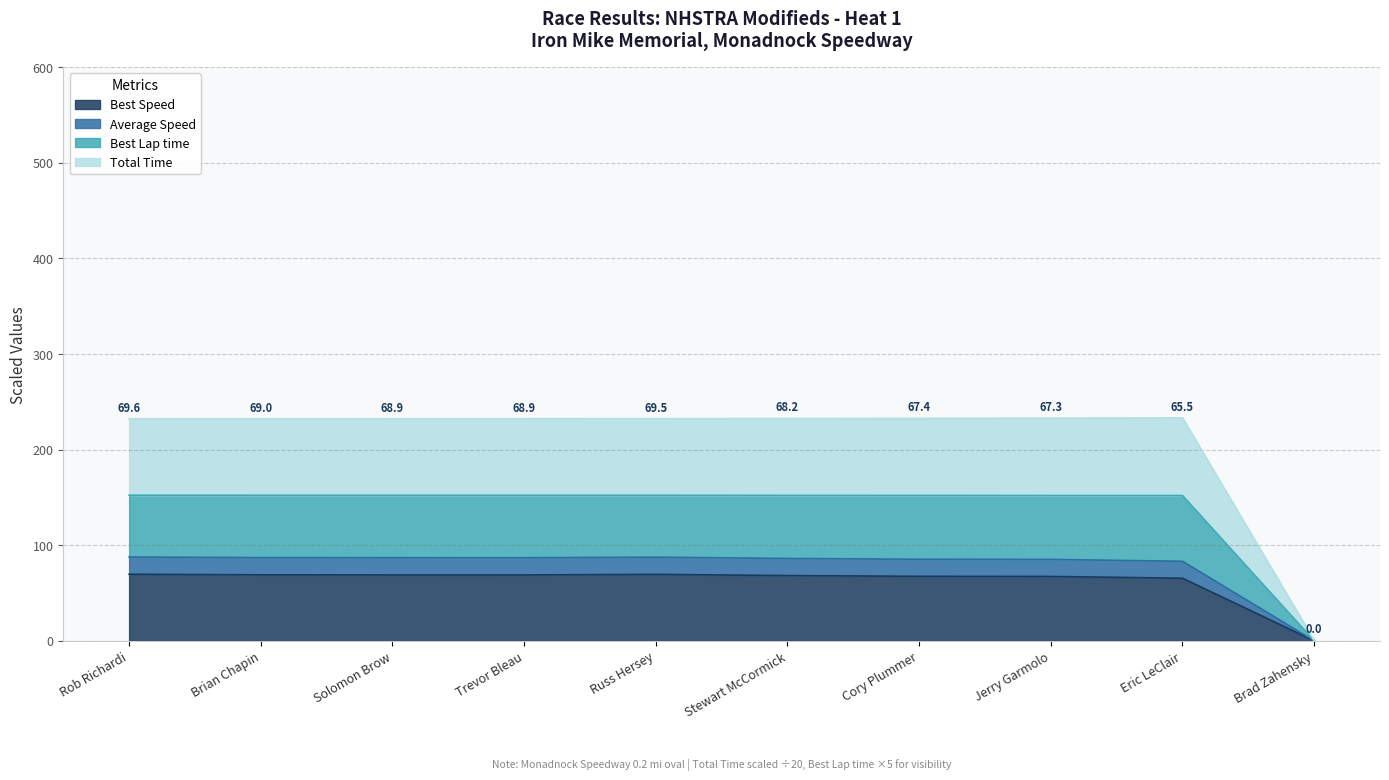

The Total Time series shows 119.3 at Stewart McCormick. True or false?

False